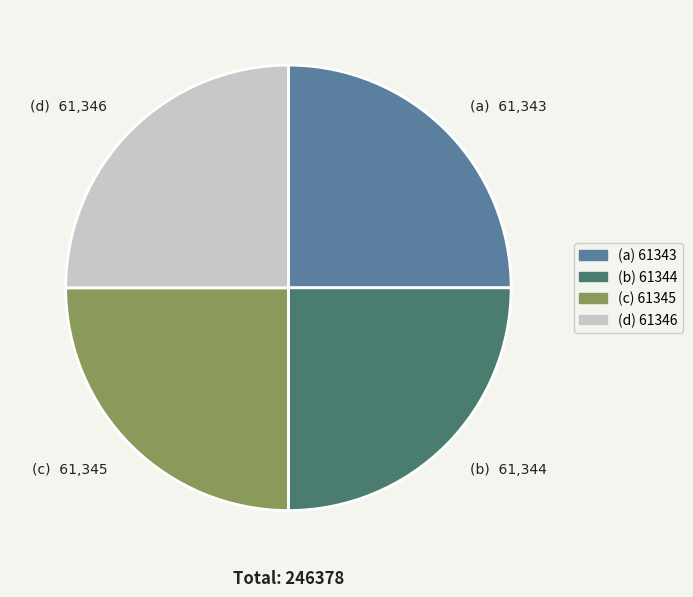

Does (a) 61343 account for over 50% of the chart?

No